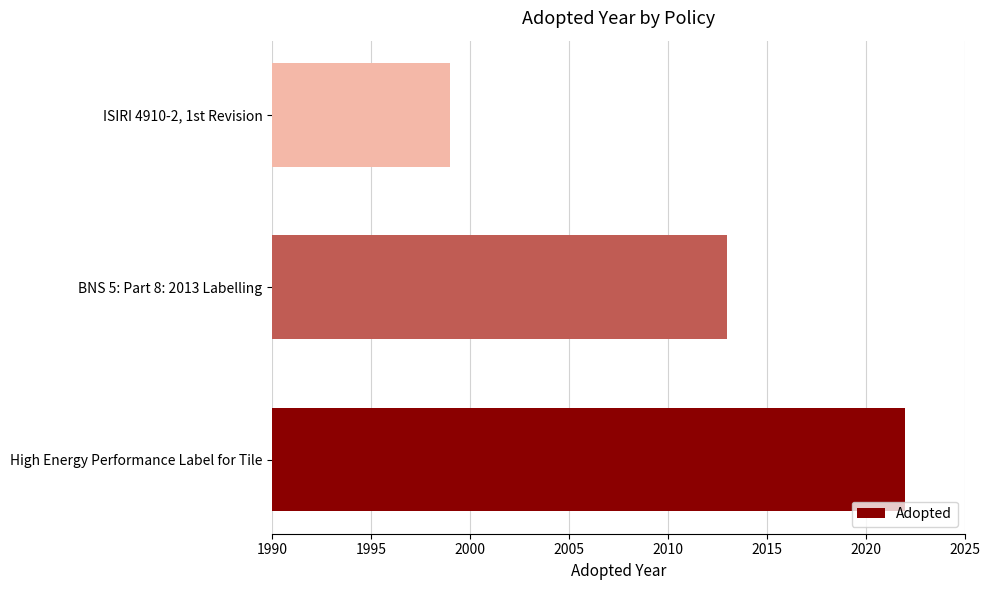

Rank the categories by value from lowest to highest.

ISIRI 4910-2, 1st Revision, BNS 5: Part 8: 2013 Labelling, High Energy Performance Label for Tile